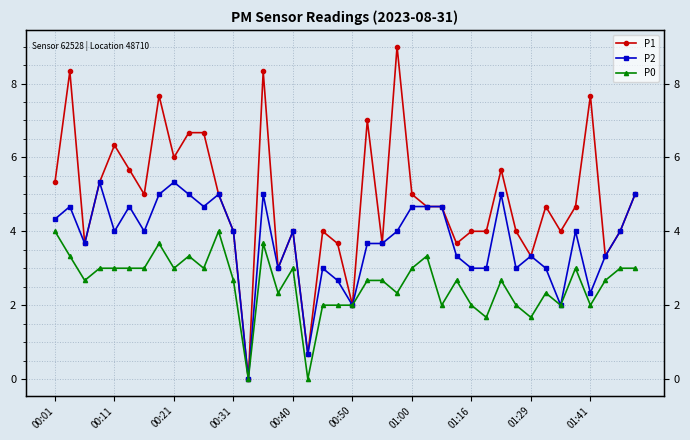

What is the difference between the second highest and second lowest values in the P1 series?

7.7